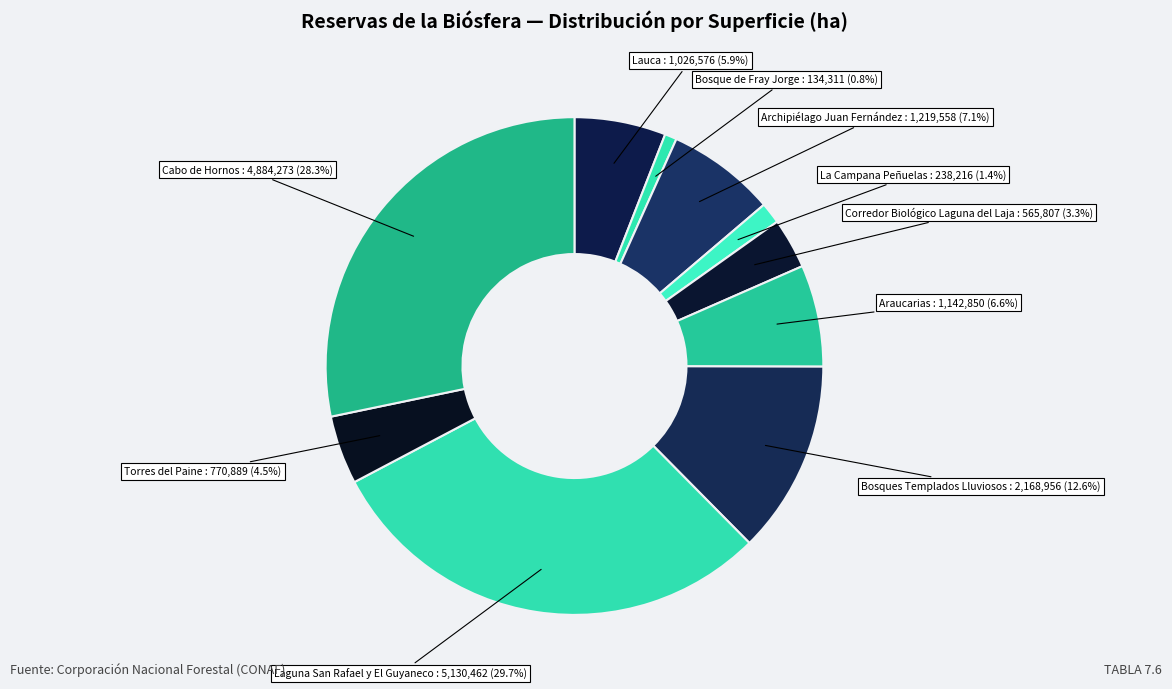

How much of the chart is everything except La Campana Peñuelas?

98.6%